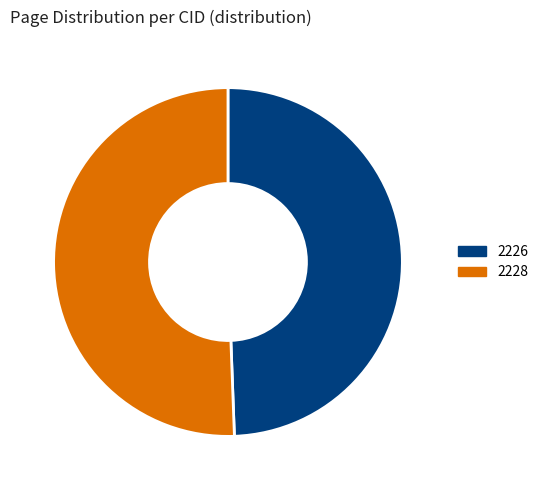

Which has a higher value, 2228 or 2226?

2228